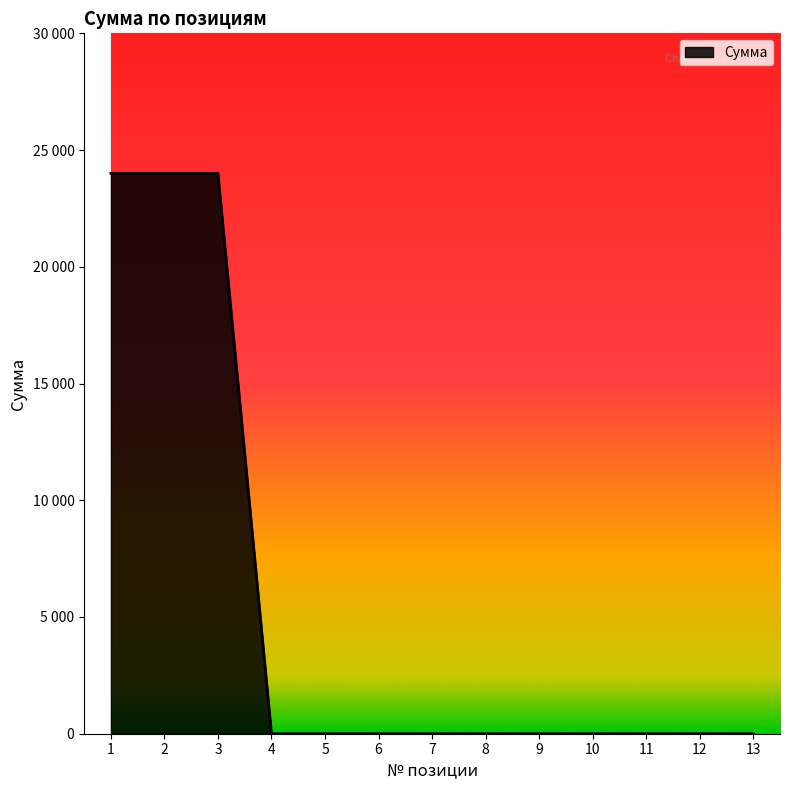

What is the difference between the second highest and second lowest values?

24000